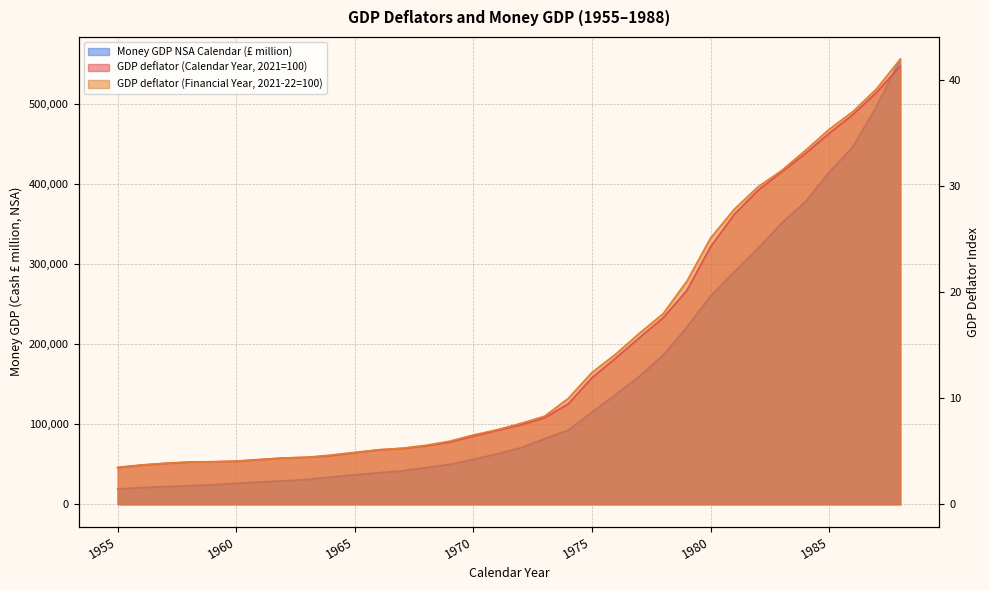

What value does the Money GDP NSA Calendar (£ million) series have at 1973?

81801.0